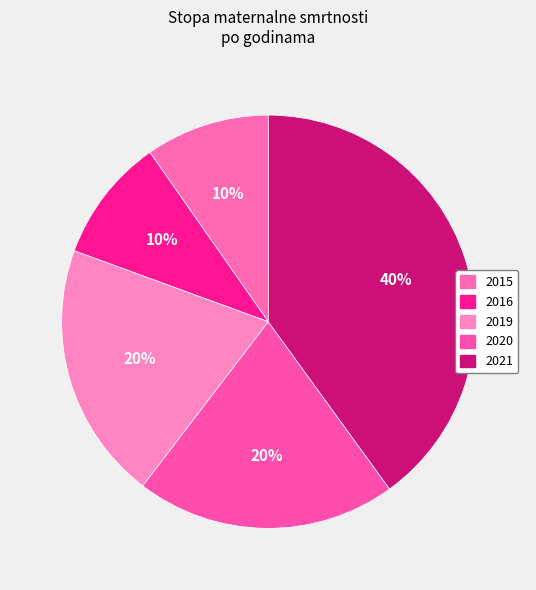

What is the total percentage of 2020 and 2019?

40.6%